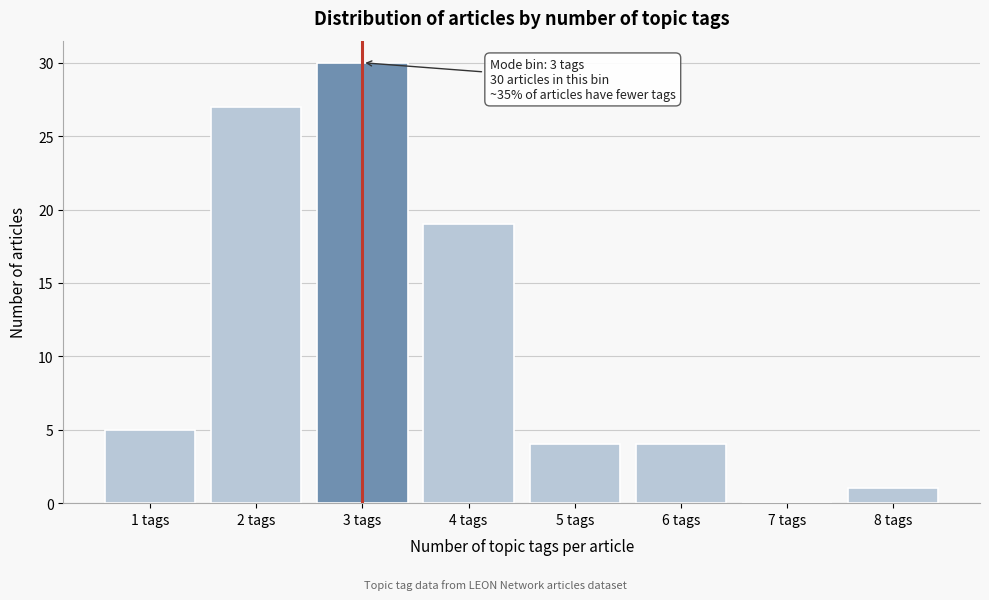

Reading left to right, what are all the values shown in this chart?

1 tags=5	2 tags=27	3 tags=30	4 tags=19	5 tags=4	6 tags=4	7 tags=0	8 tags=1